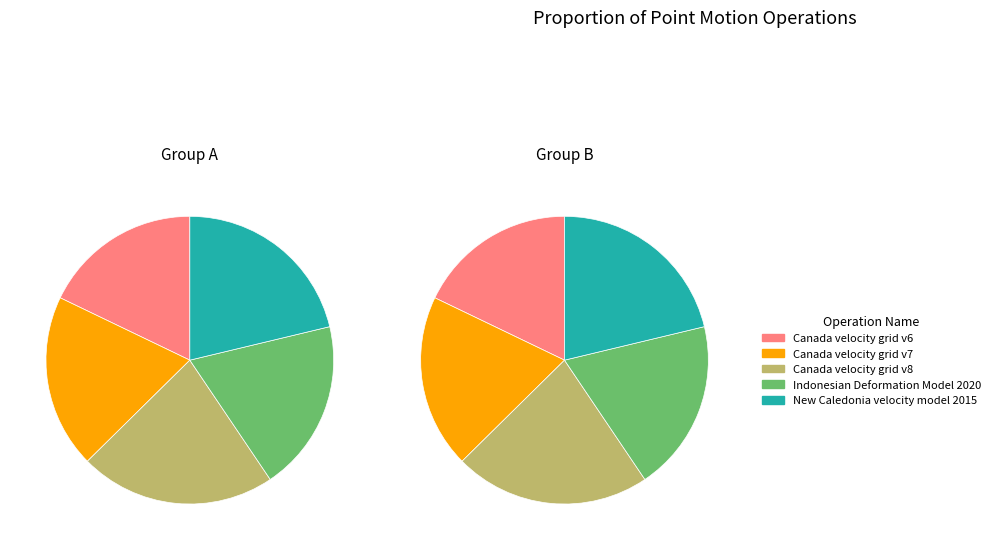

What percentage is the Canada velocity grid v7 slice, to the nearest percent?

20%